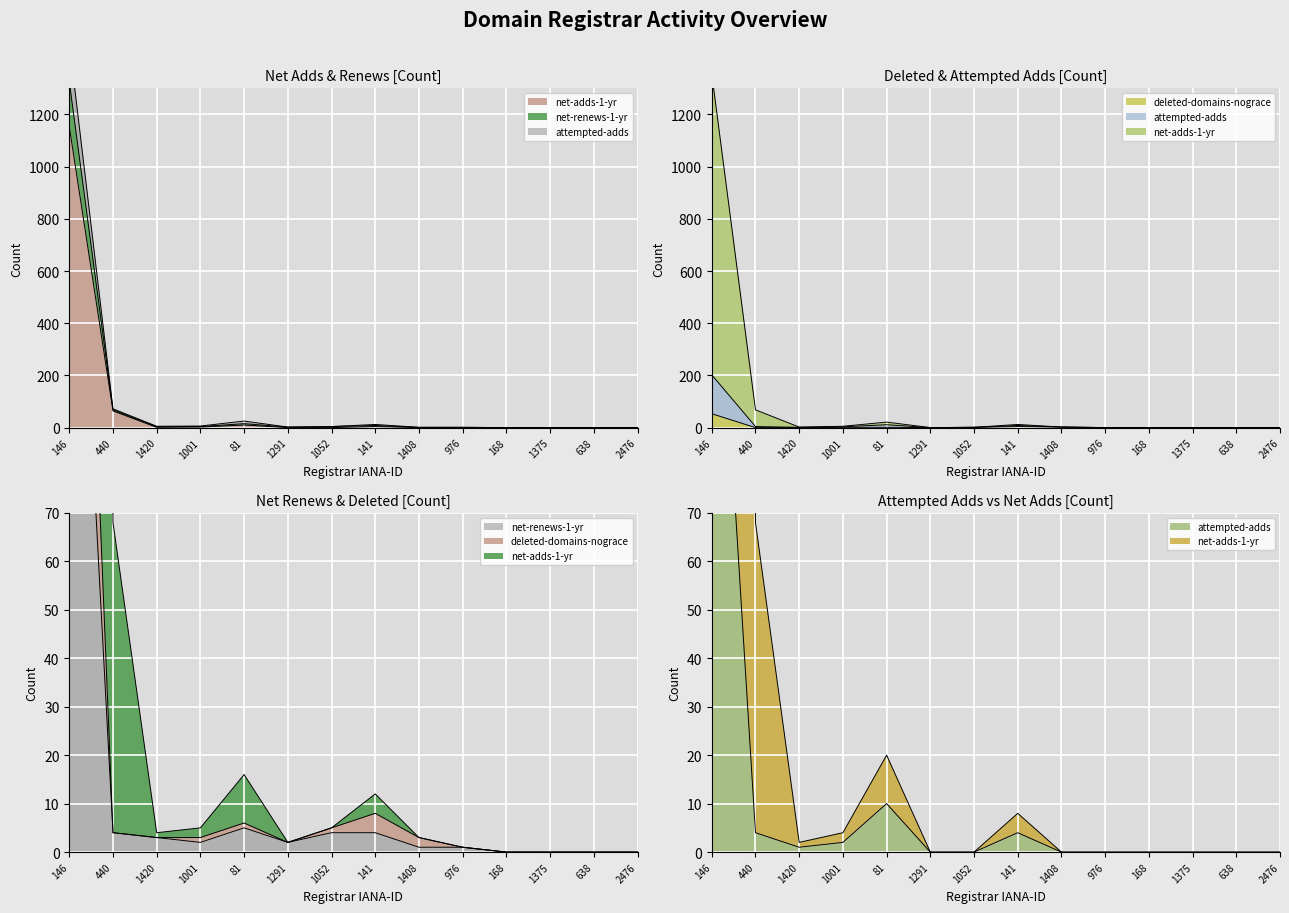

Between 1408 and 2476, which series saw the biggest shift?

attempted-adds